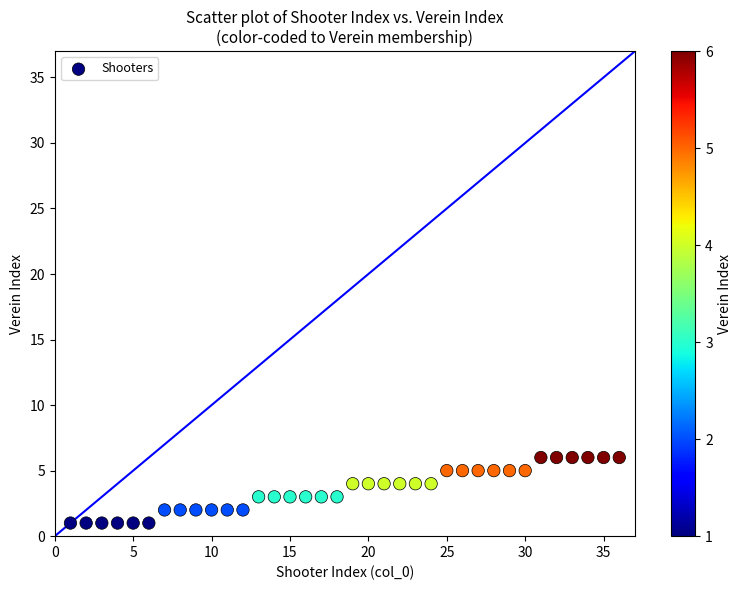

What is the range of Y values (max minus min)?

5